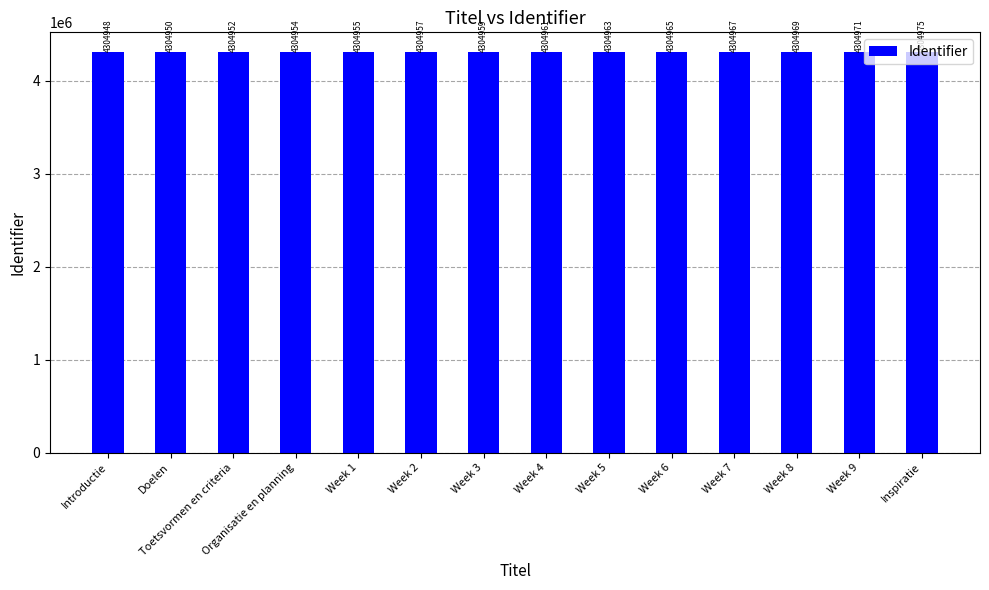

The chart shows a value of 7624696 at Week 3. True or false?

False